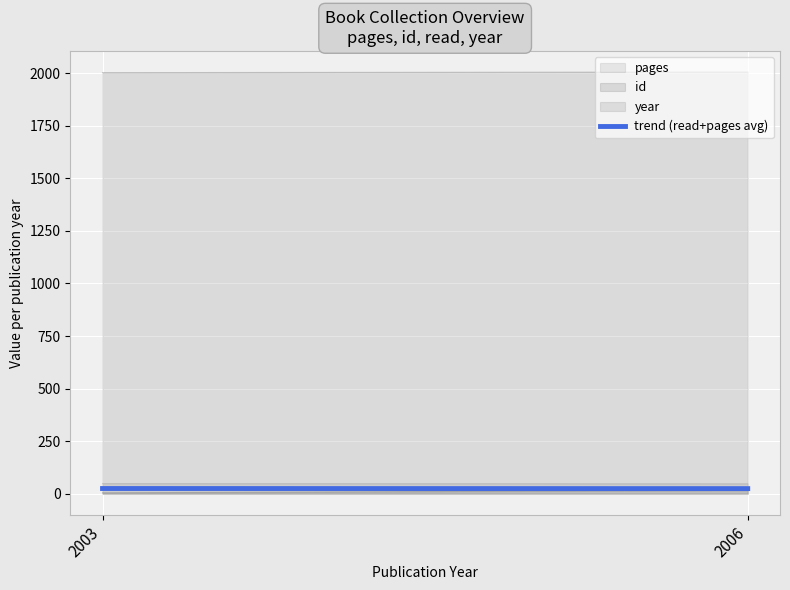

The value at 2003 is 36.4. True or false?

False